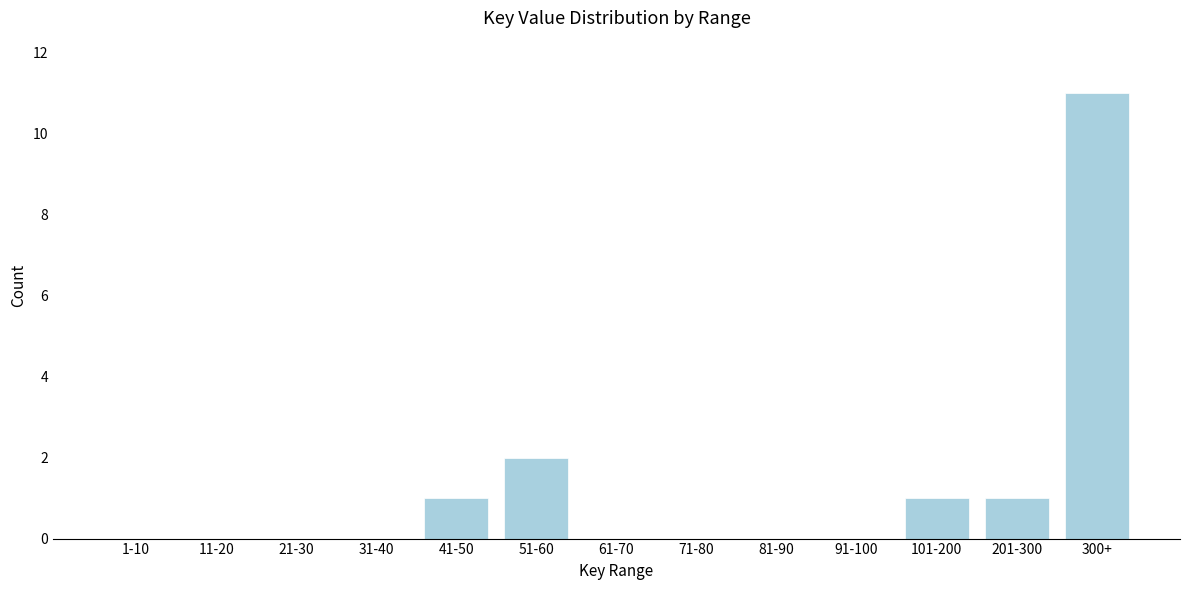

Reading left to right, transcribe all the data shown in this chart.

1-10=0	11-20=0	21-30=0	31-40=0	41-50=1	51-60=2	61-70=0	71-80=0	81-90=0	91-100=0	101-200=1	201-300=1	300+=11